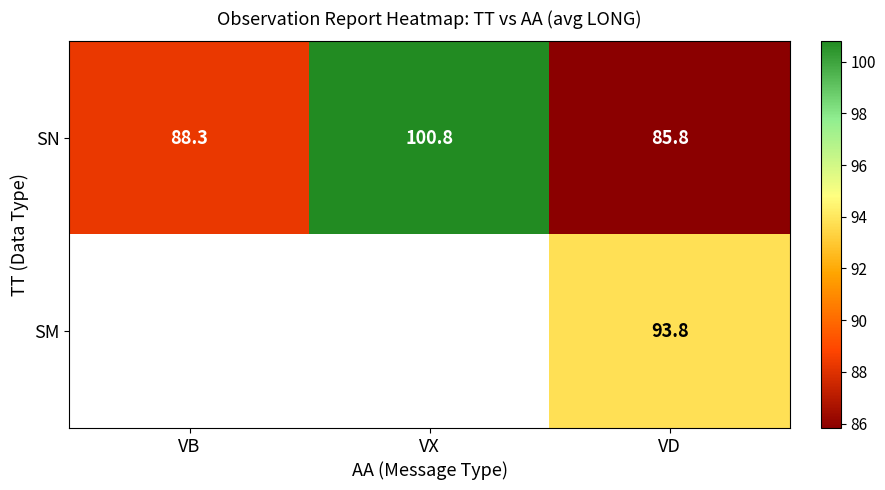

What is the lowest value of the SN series?

85.8